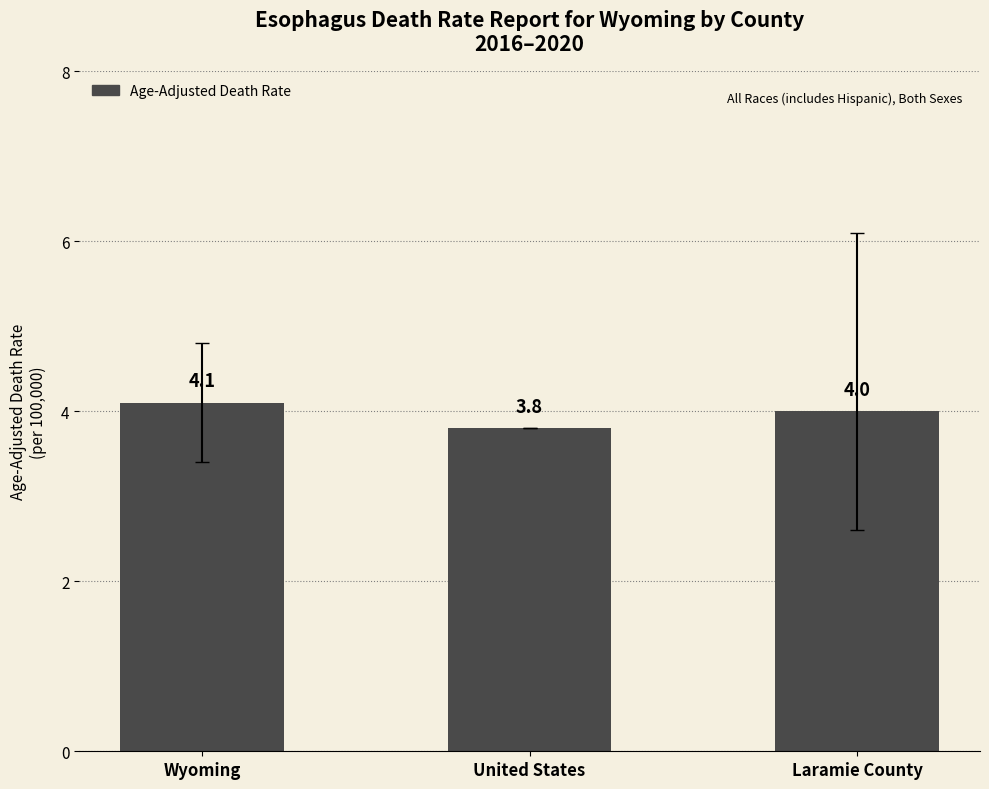

Reading left to right, list all the values displayed in this chart.

Wyoming=4.1	United States=3.8	Laramie County=4.0